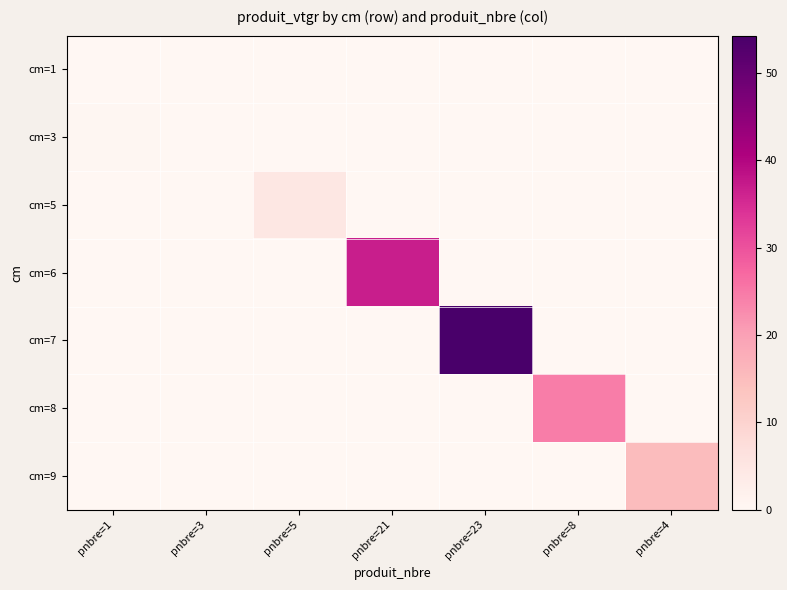

Which series has the largest range (max minus min)?

cm=7